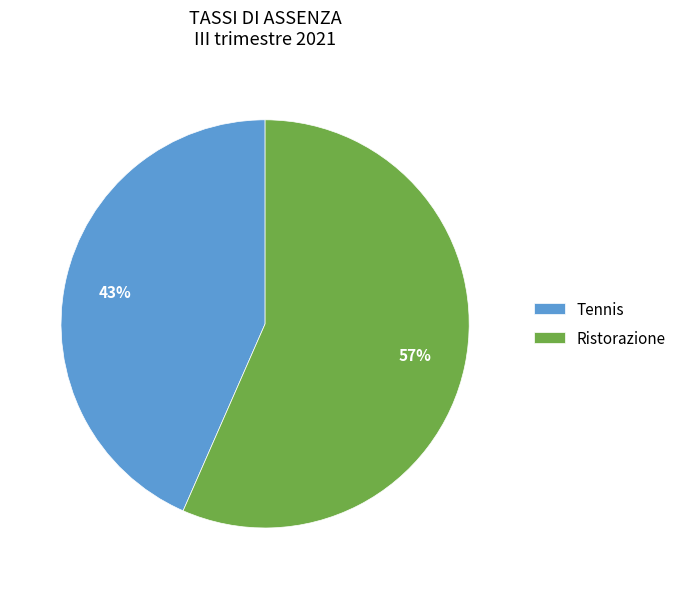

Is there any slice that represents more than half of the pie?

Yes